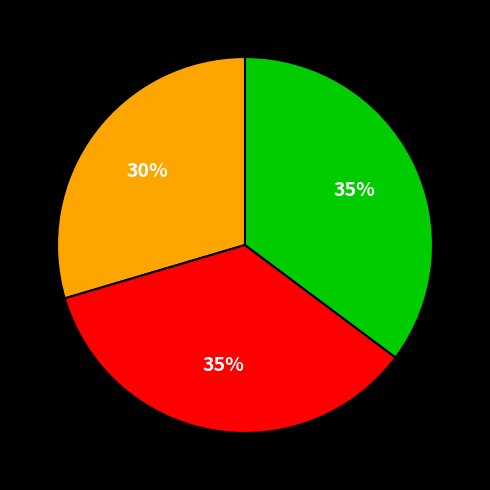

To the nearest percent, what is the average slice percentage?

33%